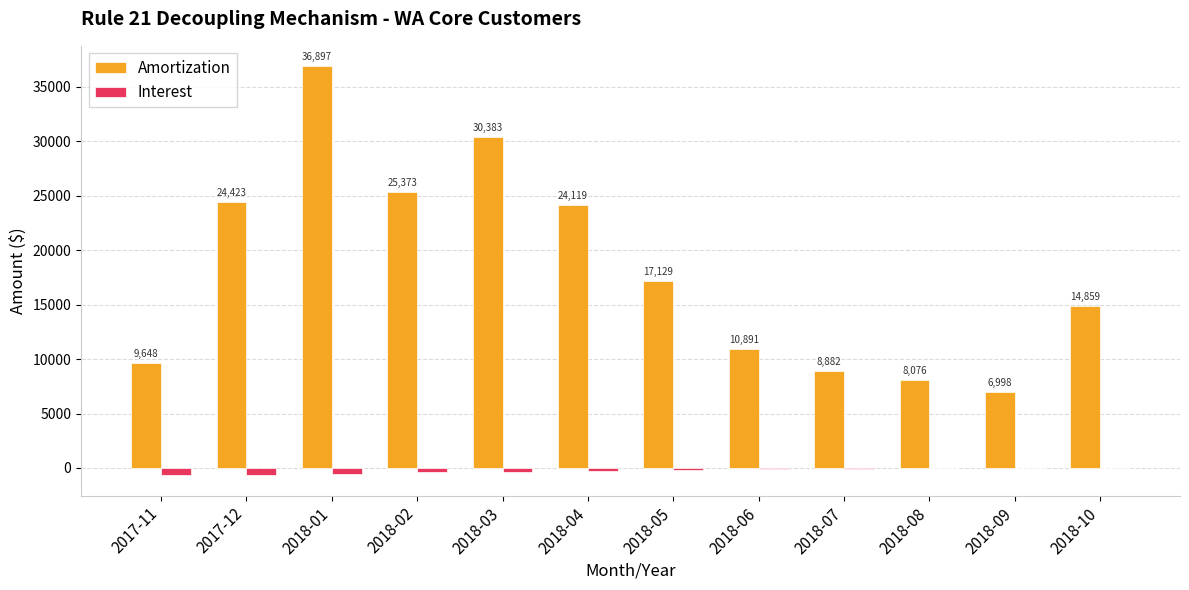

Are the bars grouped side by side (vs. stacked)?

Yes